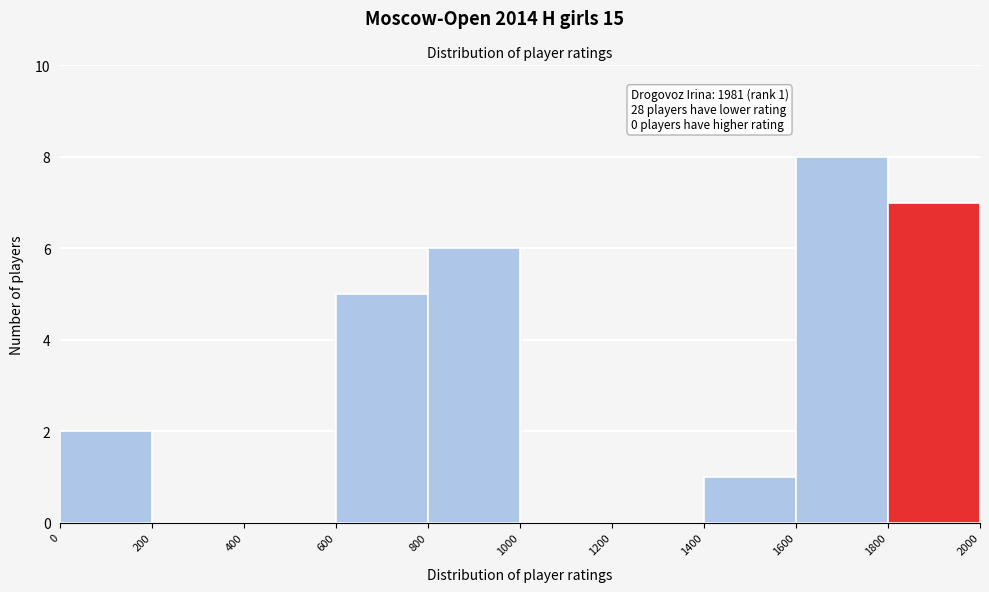

Which range on the x-axis has the tallest bar?

1600 to 1800